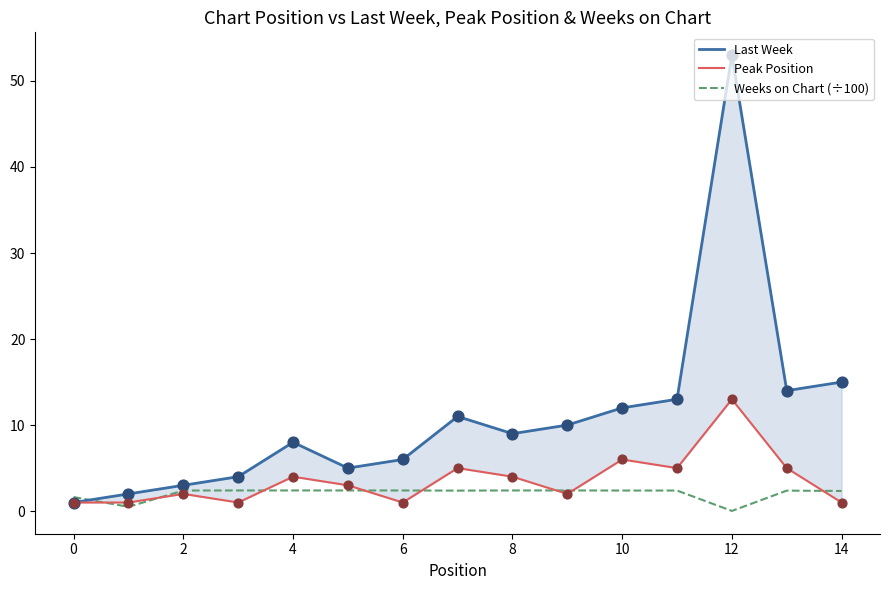

What is the total value across all series at 2?

7.4